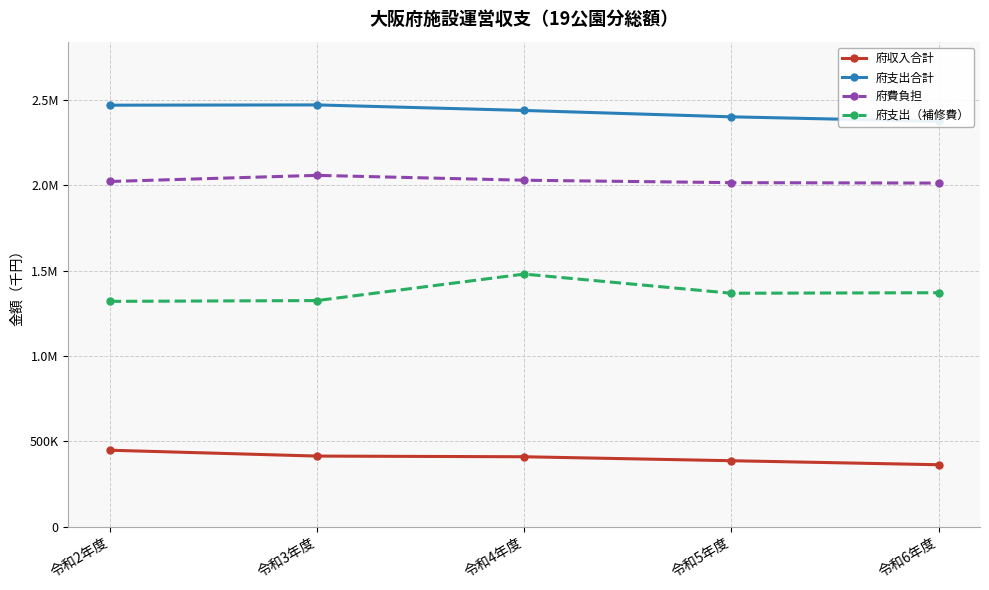

What is the value of the 府支出（補修費） point at the 3rd from the left?

1479265